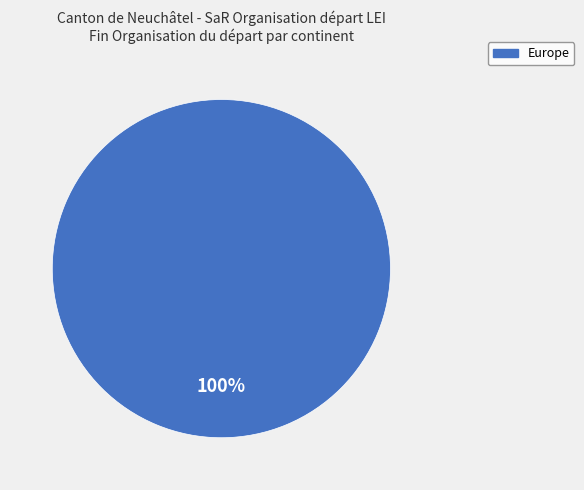

How many segments does this pie chart have?

1